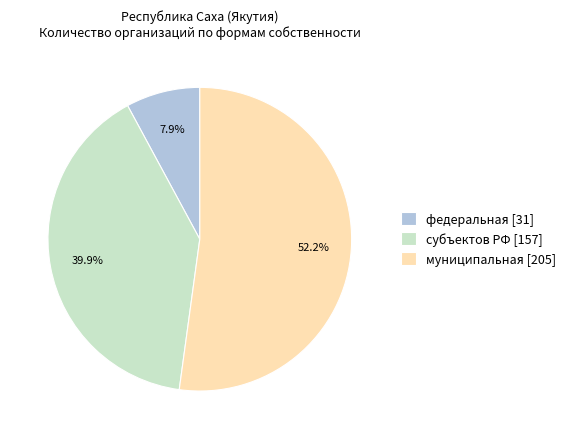

Does федеральная represent more than half of the total?

No